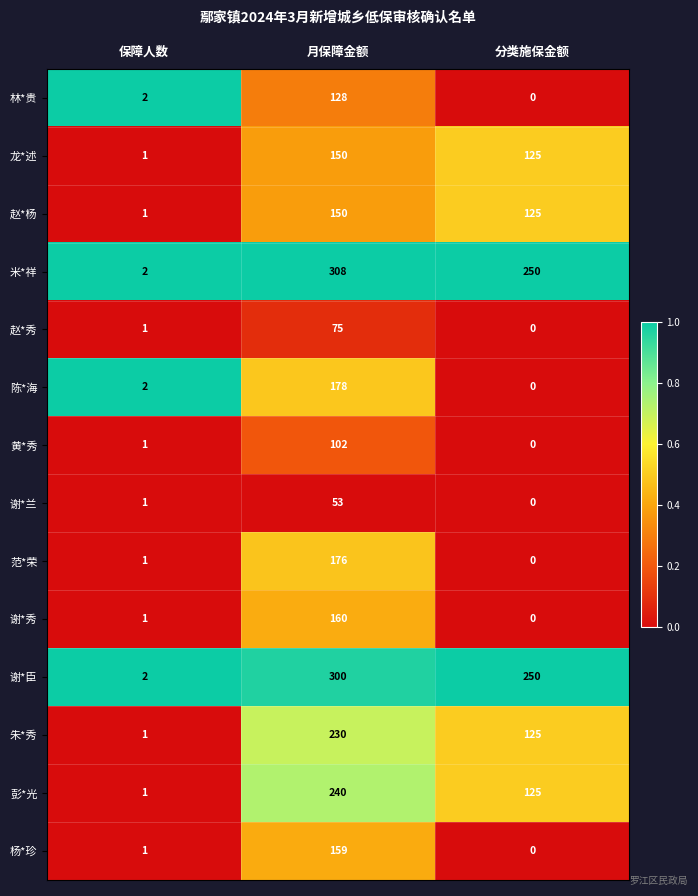

Which series has the widest spread of values?

米*祥